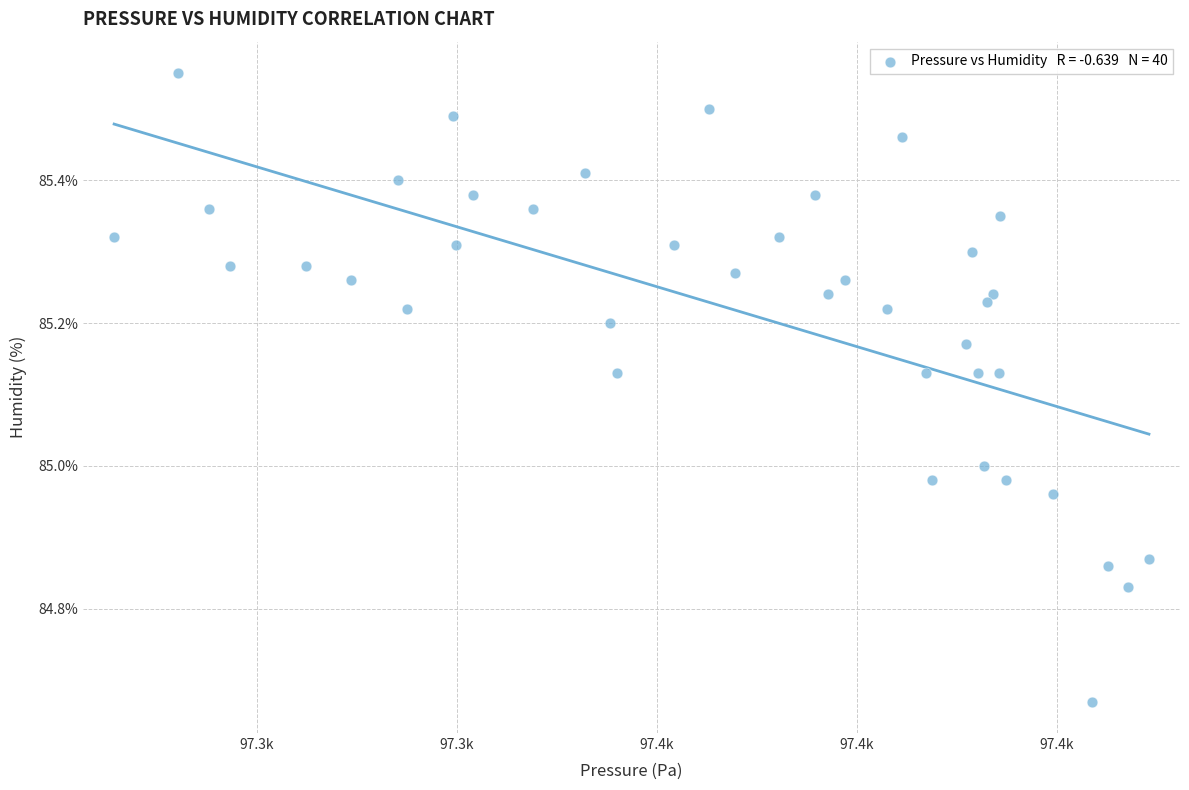

What is the range of Y values (max minus min)?

0.9